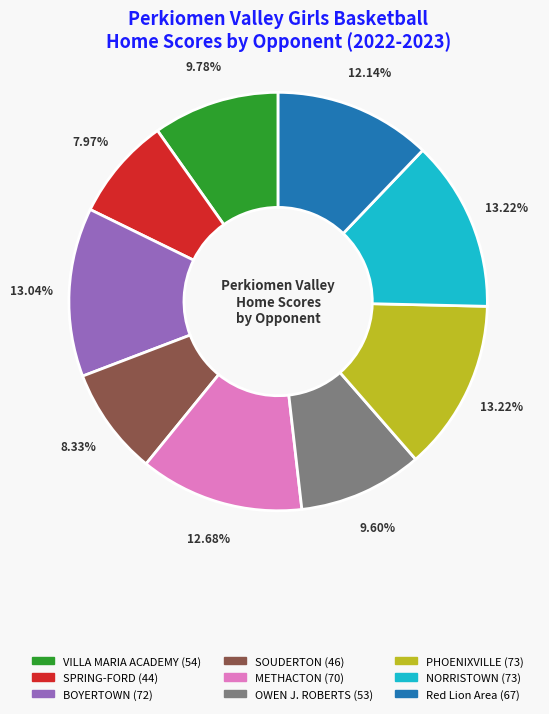

Is it true that METHACTON is 13% of the pie?

True